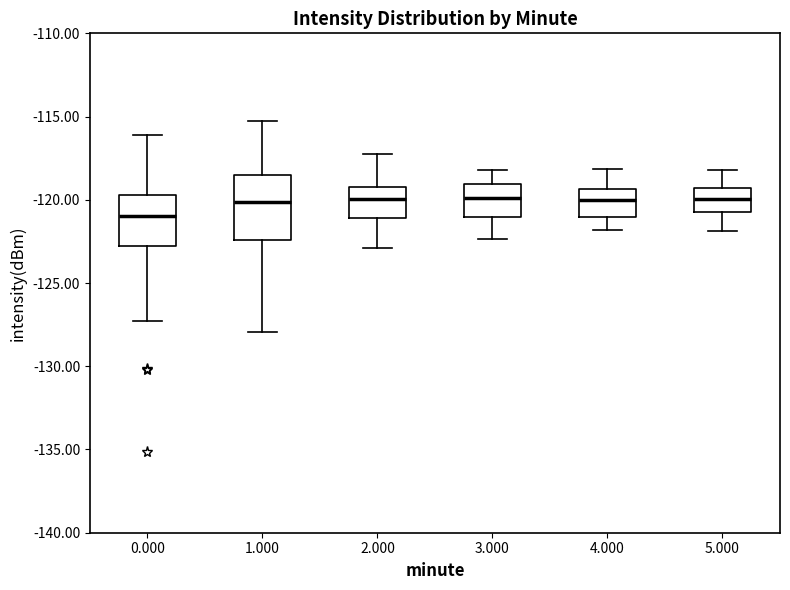

Reading left to right, read every box against the y-axis: the position of its median line, the range the box covers, and the ends of its whiskers. The values are not printed on the chart, so give them approximately, as read against the axis.

0.000: median -121.0, box -123.0 to -119.5, whiskers -127.5 to -116.0
1.000: median -120.0, box -122.5 to -118.5, whiskers -128.0 to -115.5
2.000: median -120.0, box -121.0 to -119.0, whiskers -123.0 to -117.0
3.000: median -120.0, box -121.0 to -119.0, whiskers -122.5 to -118.0
4.000: median -120.0, box -121.0 to -119.5, whiskers -122.0 to -118.0
5.000: median -120.0, box -121.0 to -119.5, whiskers -122.0 to -118.0